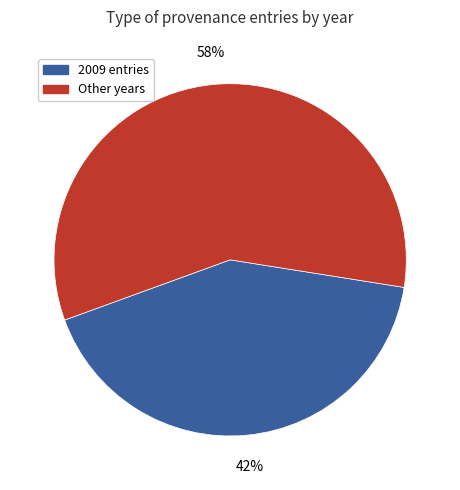

Is there any slice that represents more than half of the pie?

Yes